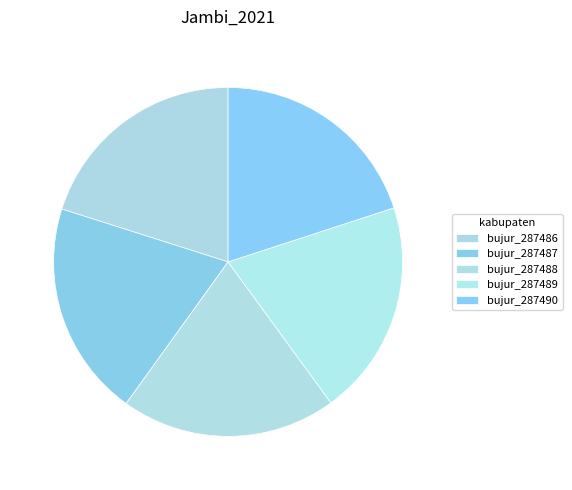

How many segments does this pie chart have?

5